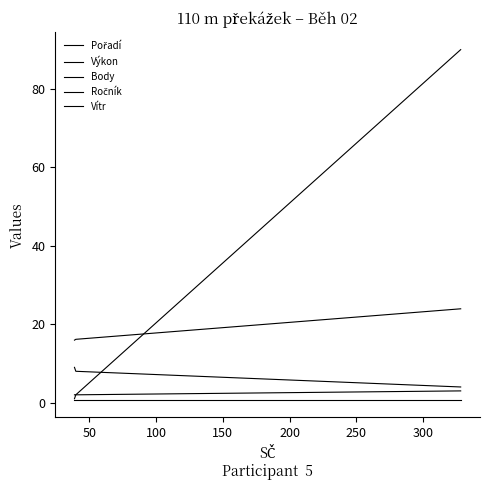

How many lines are shown in the chart?

5